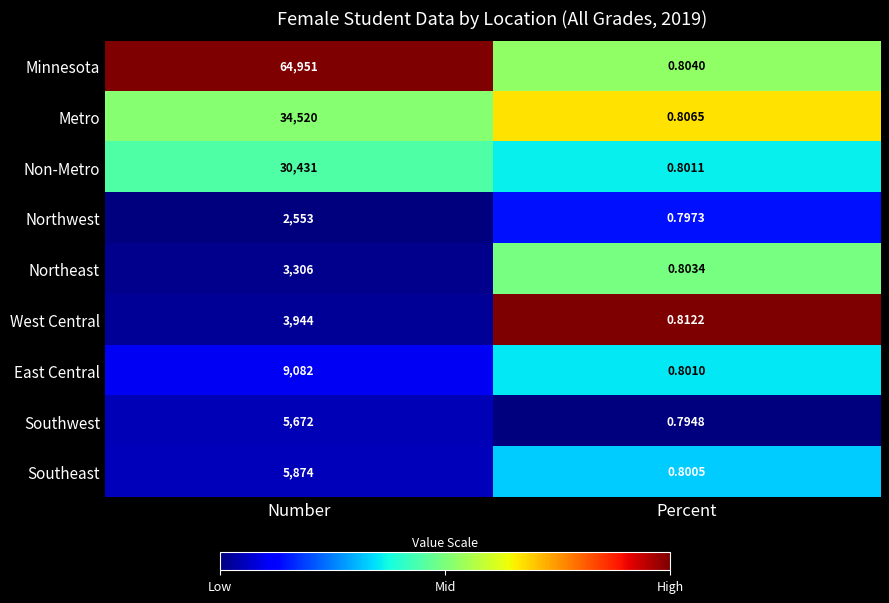

At which label is Metro closest to 17260?

Percent